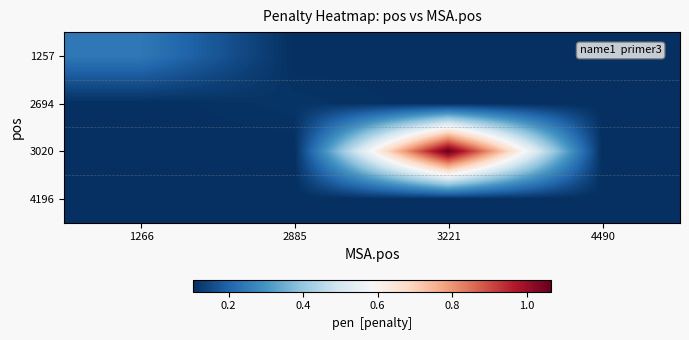

Which label corresponds to the largest value in the chart?

3221